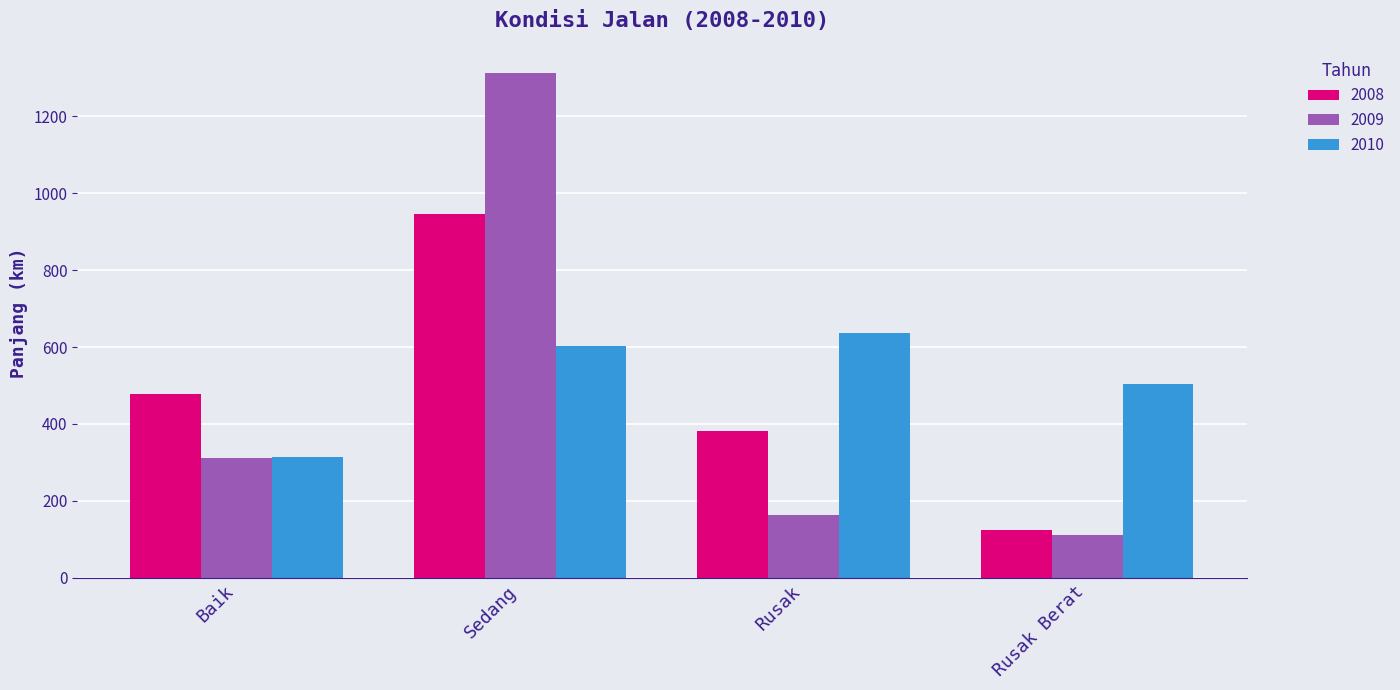

What is the difference between the second highest and second lowest values in the 2009 series?

147.9